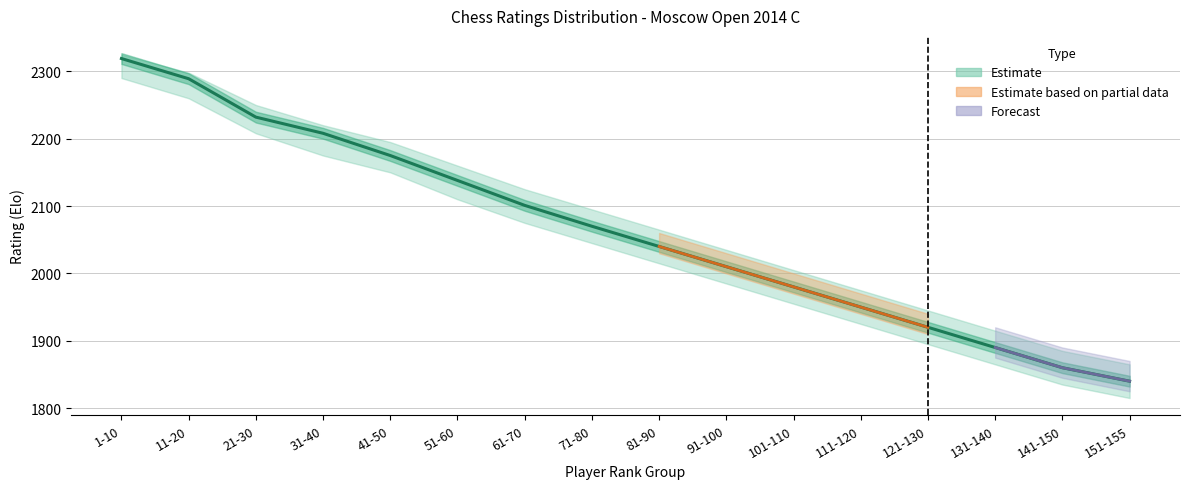

What is the value of the 7th point from the left?

2101